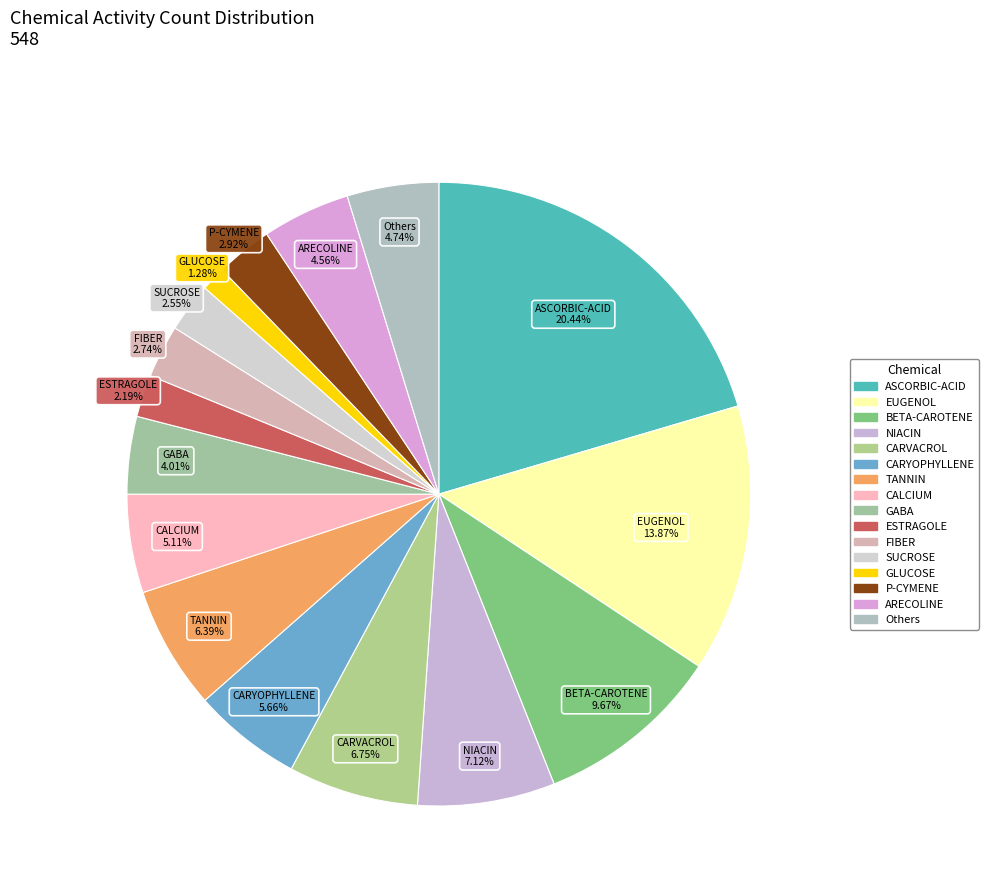

How many segments does this pie chart have?

16